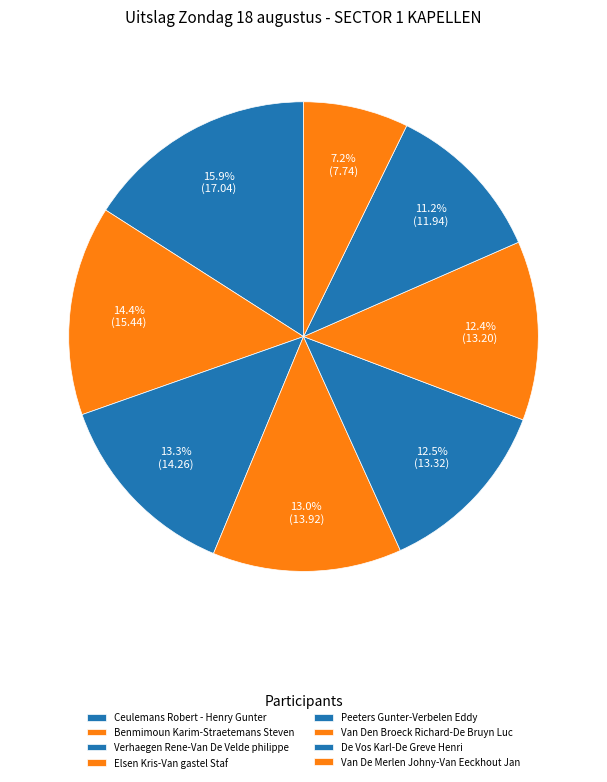

Do Benmimoun Karim-Straetemans Steven and Van Den Broeck Richard-De Bruyn Luc together represent more than half of the pie?

No